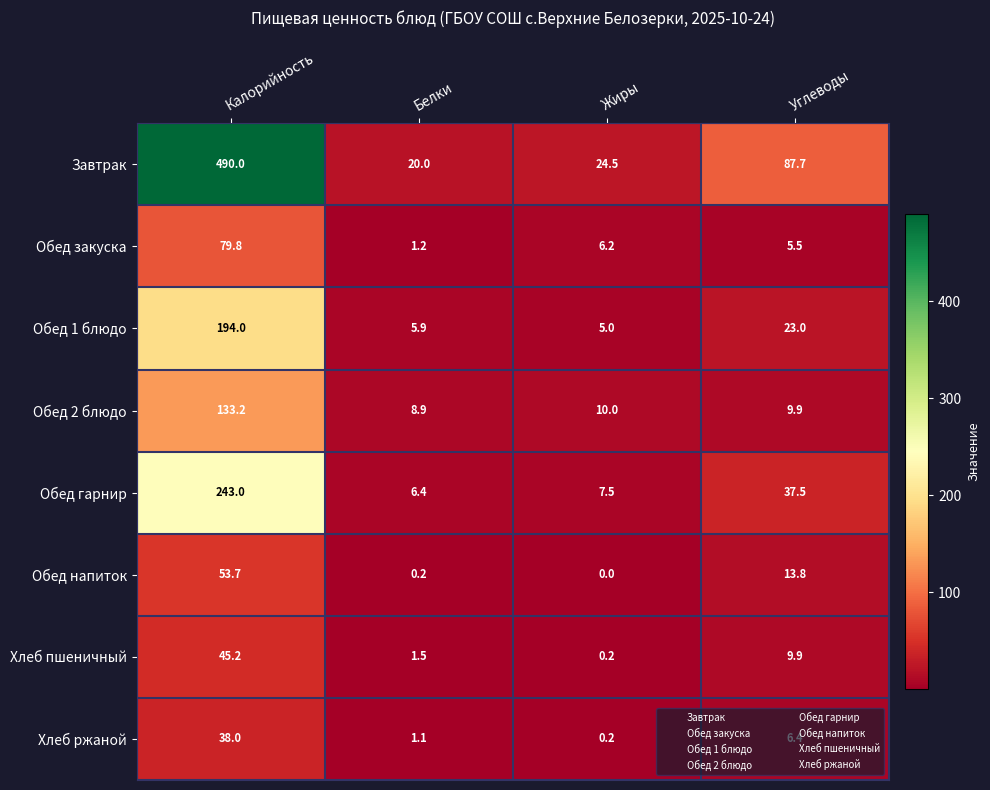

What is the maximum value shown in the chart?

490.0